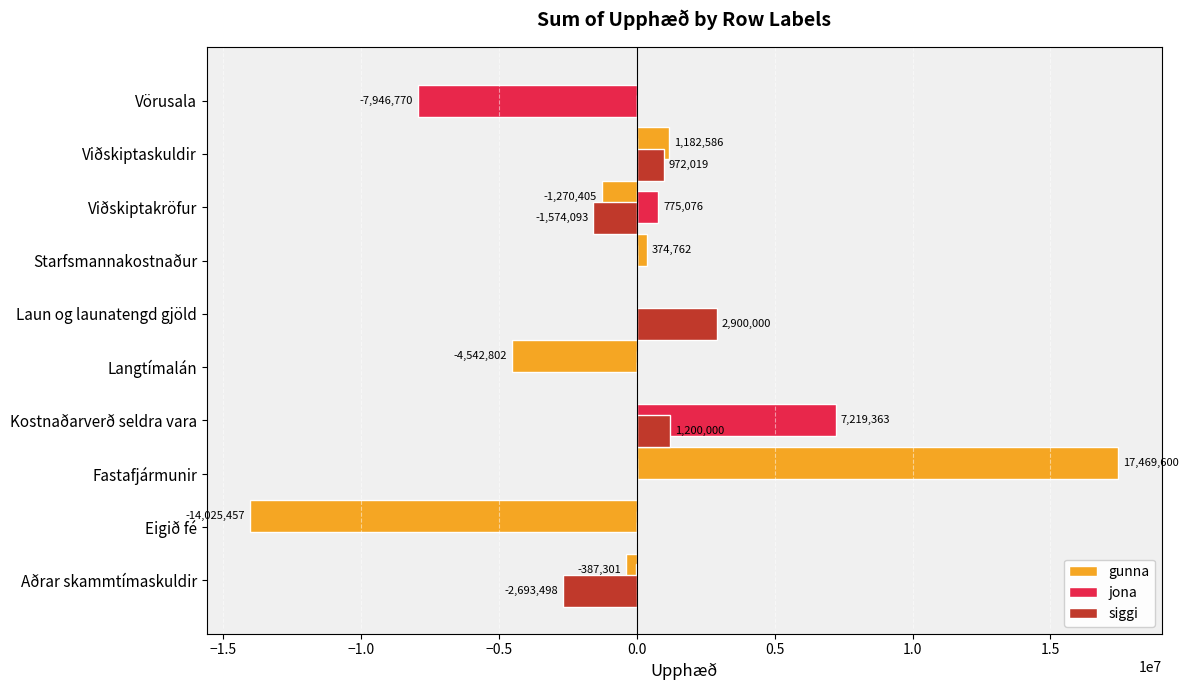

What is the sum of all siggi values?

804428